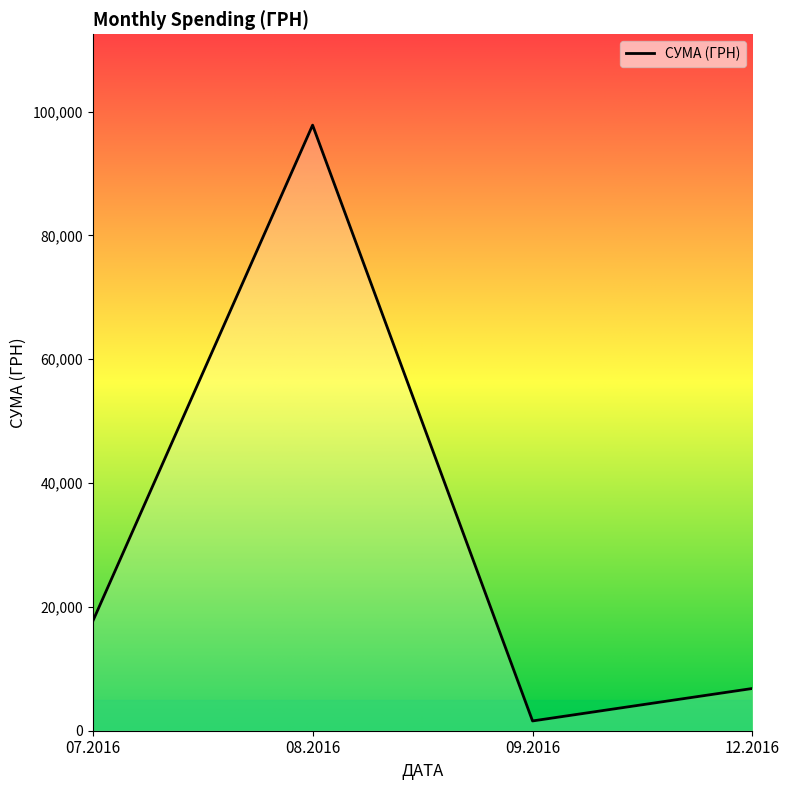

What is the change in value from 07.2016 to 08.2016?

+80187.4